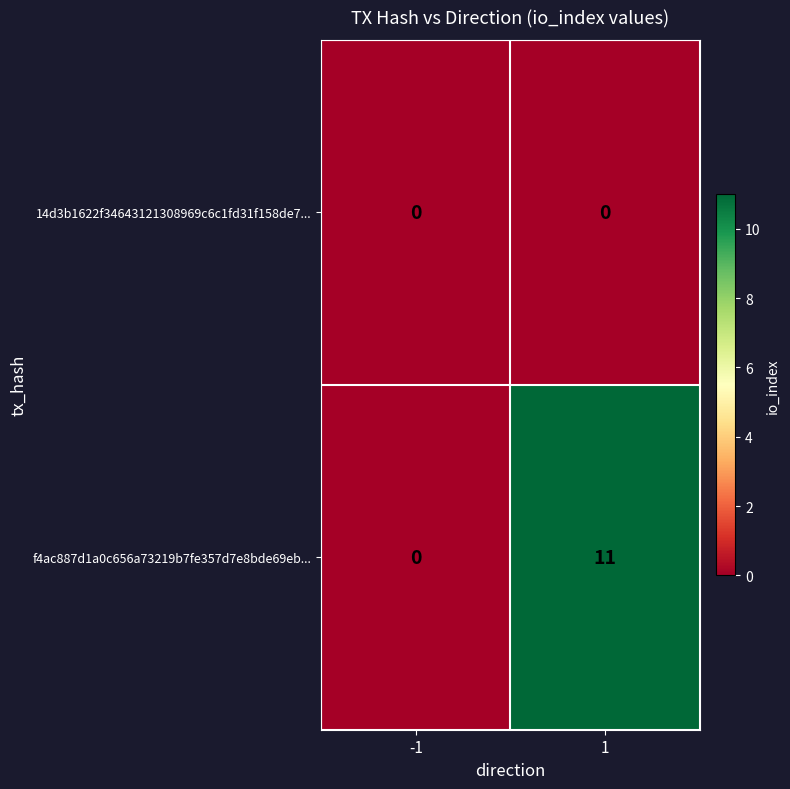

Which series has the largest total across all categories?

f4ac887d1a0c656a73219b7fe357d7e8bde69eb...